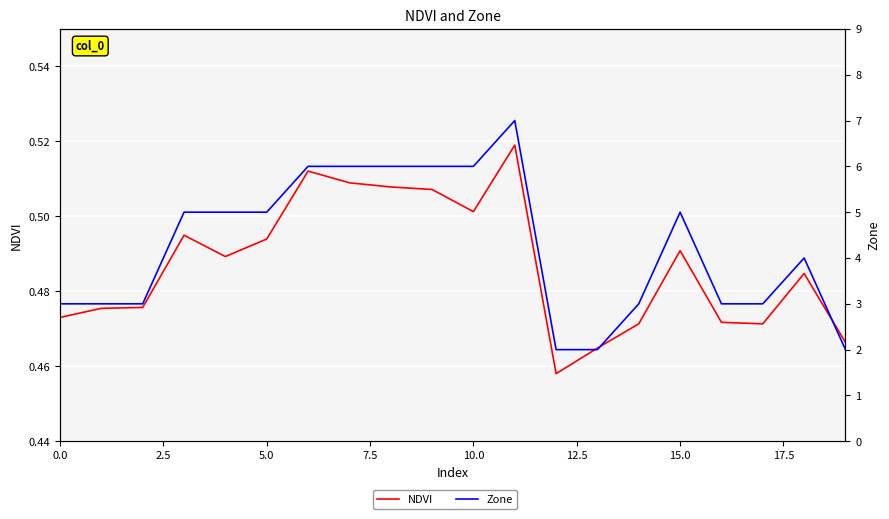

Where is the first local maximum for Zone?

11